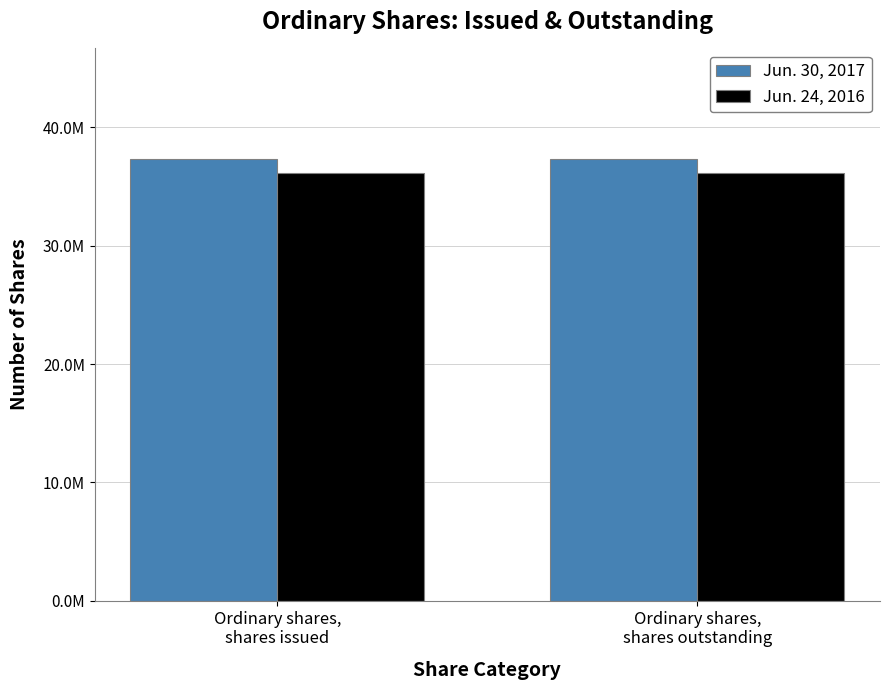

What are all the series names shown in the legend?

Jun. 30, 2017, Jun. 24, 2016